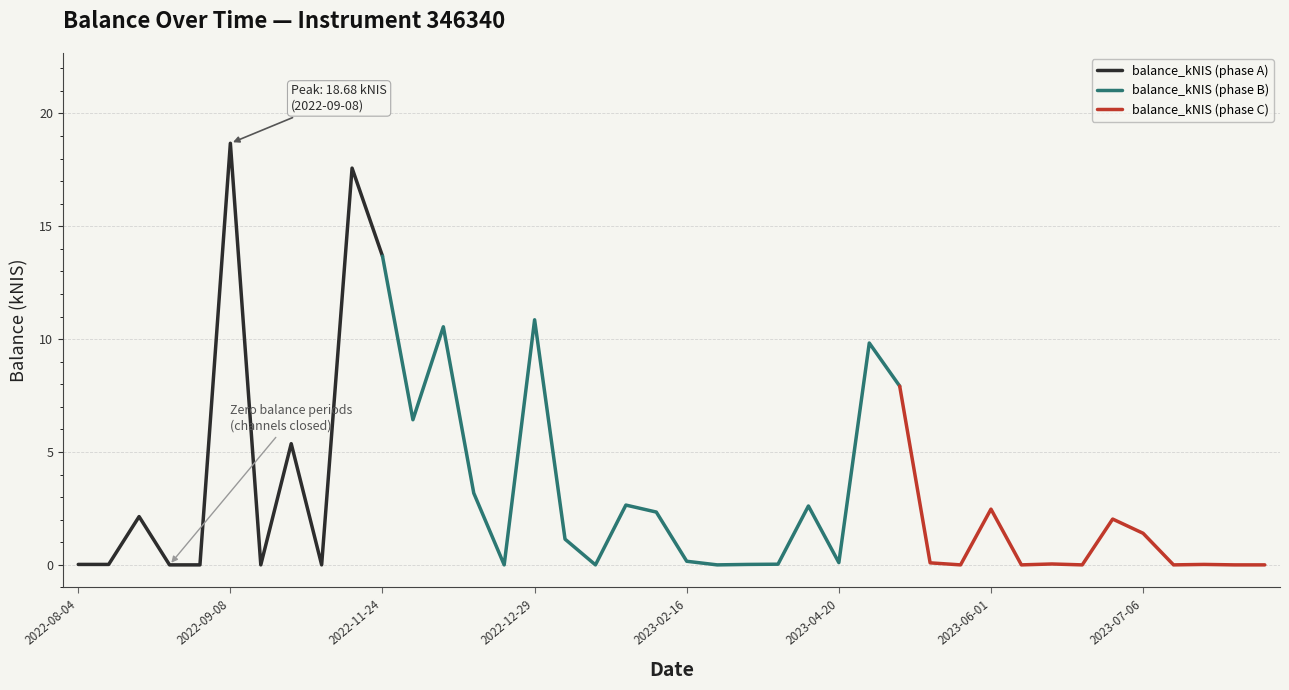

True or false: the data shows 5.9 at 2023-04-27.

False